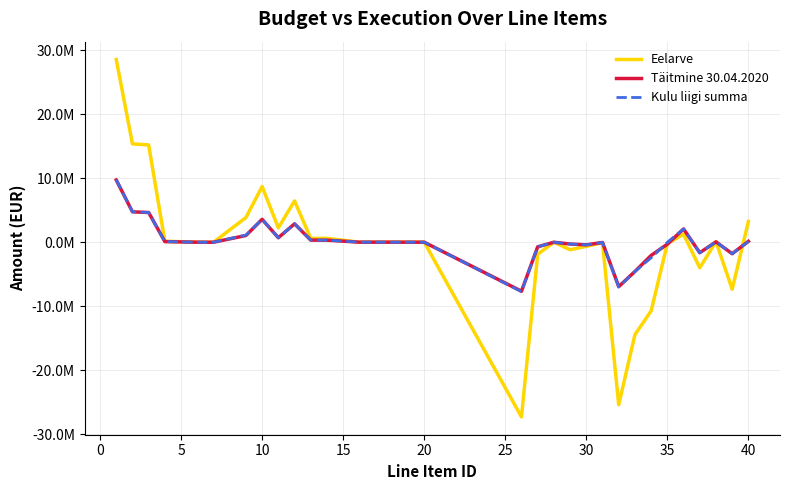

Is this an area chart (filled region under the line)?

No